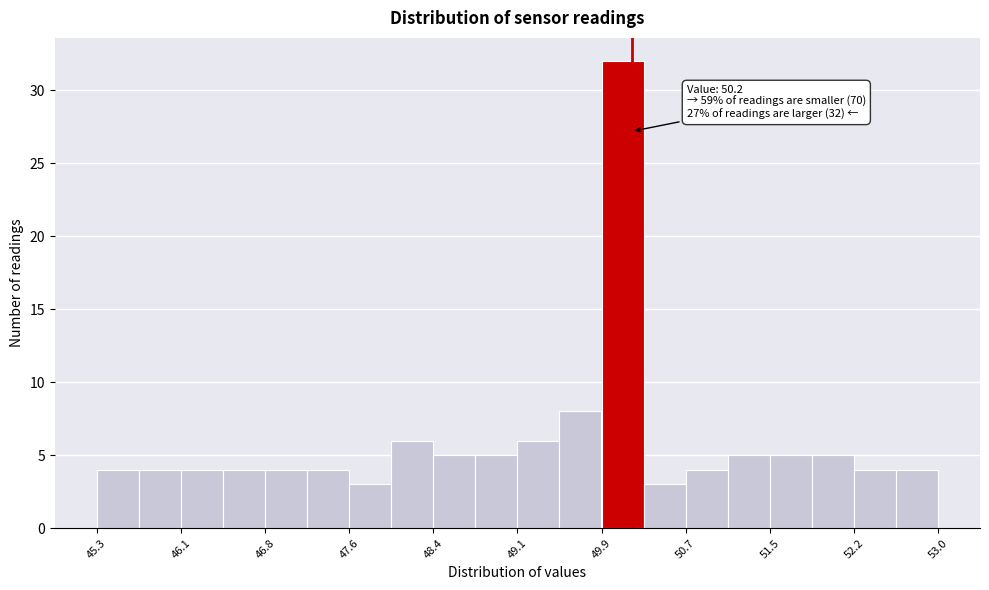

Around what value on the x-axis is the tallest bar? Give the approximate position of its centre, as read against the axis.

50.1